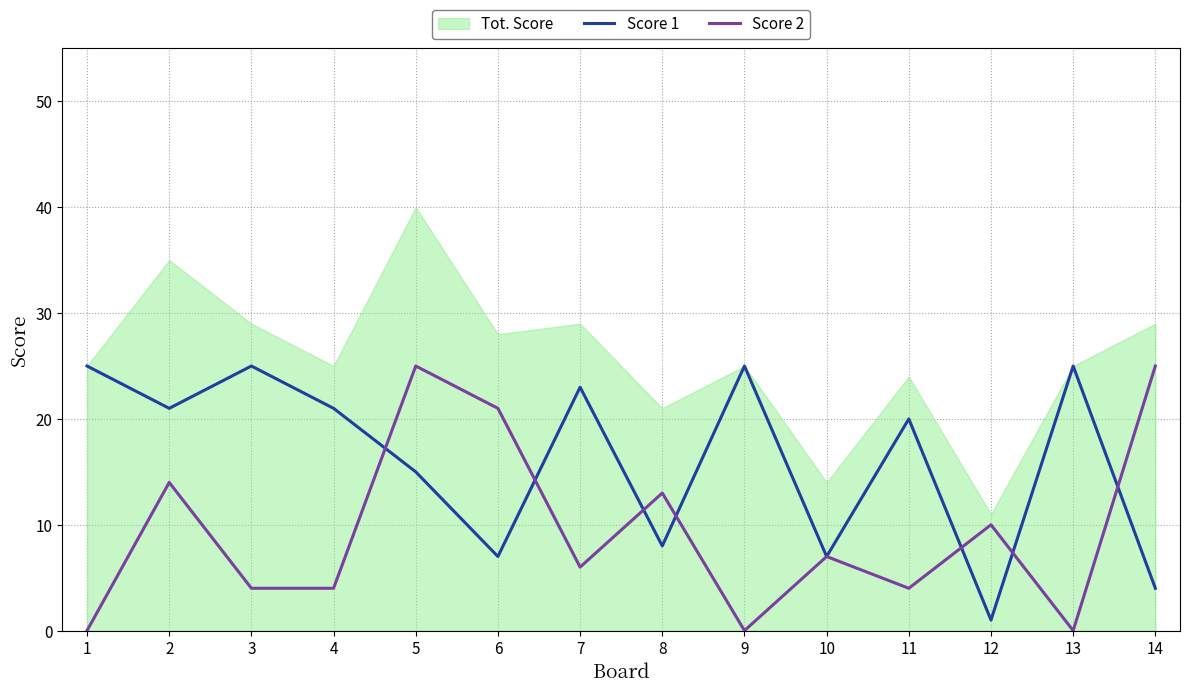

Where is the first local maximum for Score 2?

2